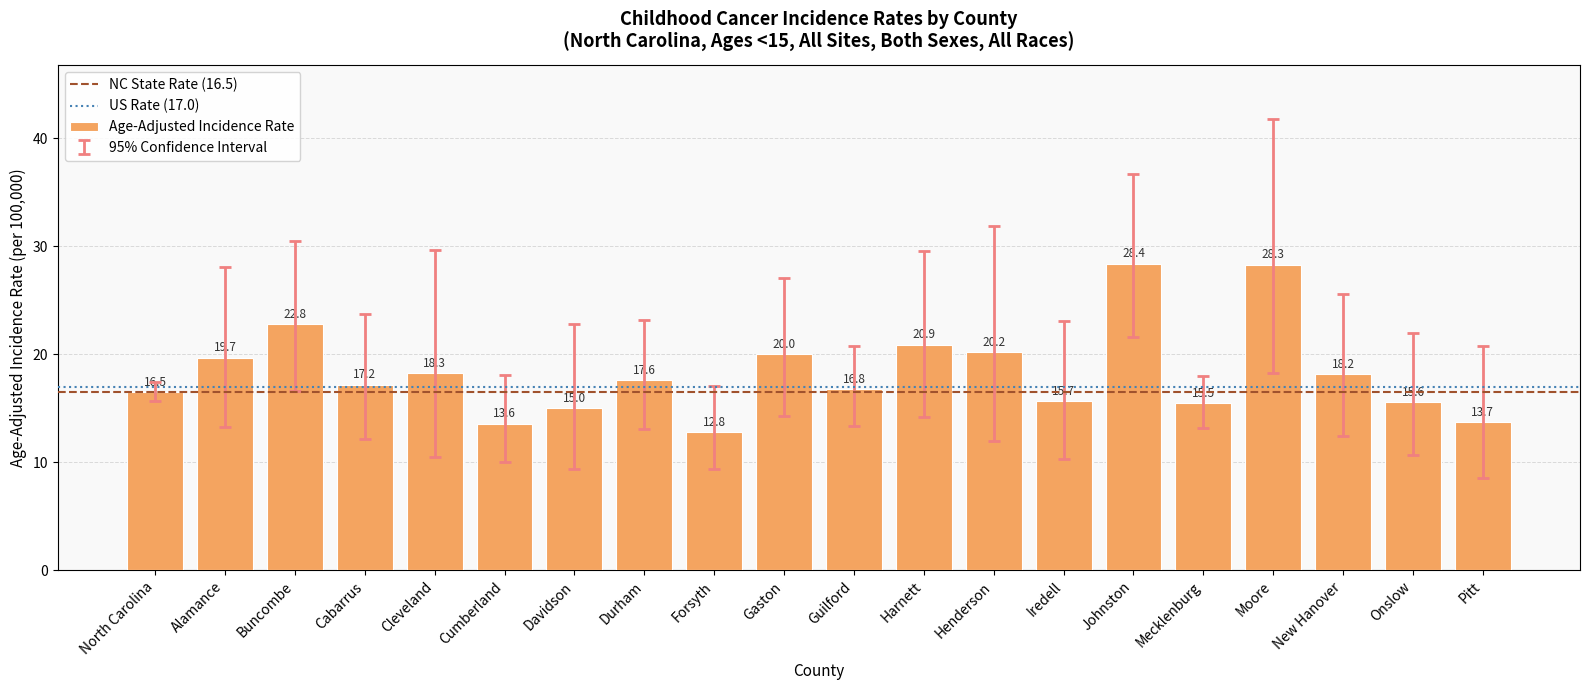

What is the difference between the maximum and second lowest values?

14.8